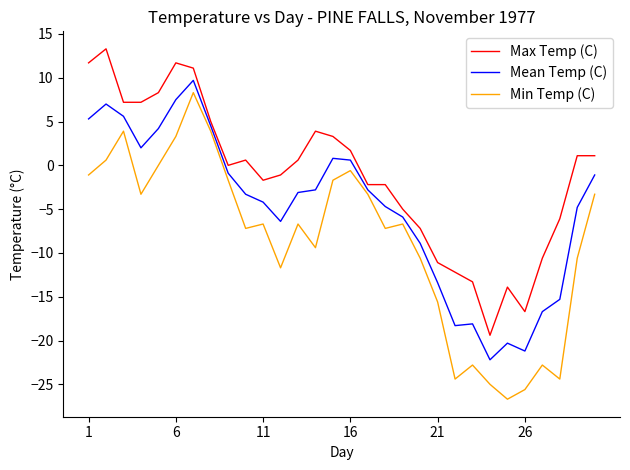

True or false: Max Temp (C) and Min Temp (C) cross at least once.

False